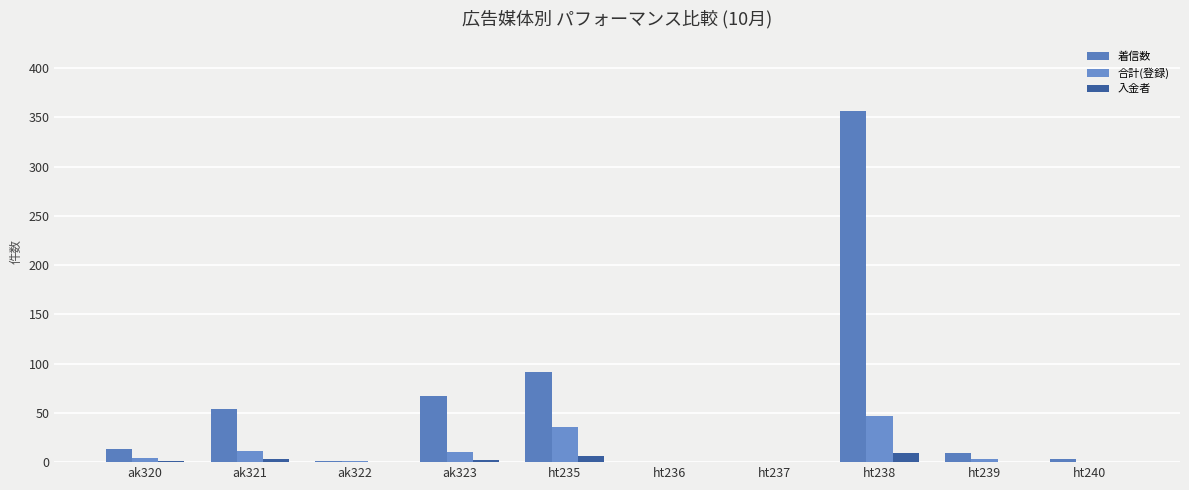

What is the difference between the maximum and minimum values in the 入金者 series?

9